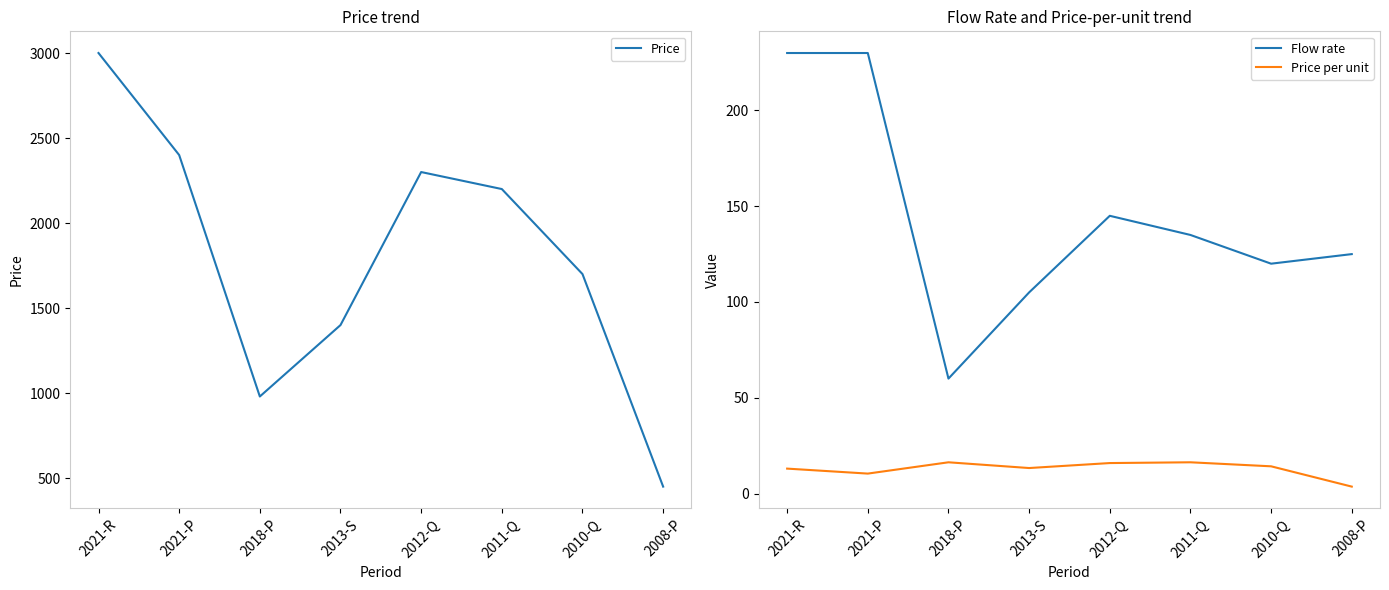

What is the value of the Price per unit point at the 4th from the left?

13.3